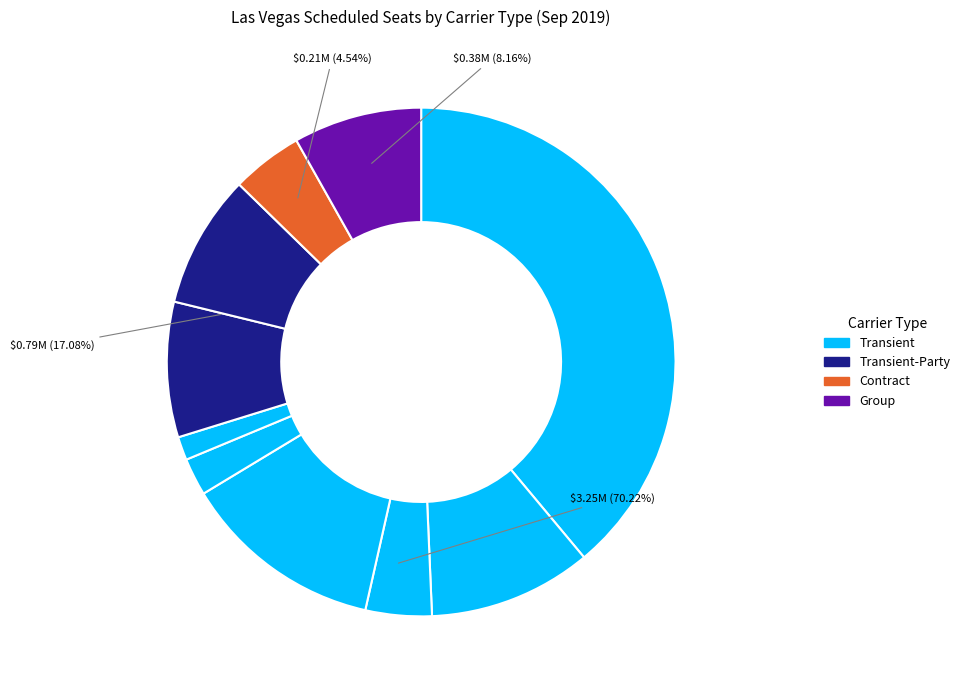

Does Alaska account for over 50% of the chart?

No